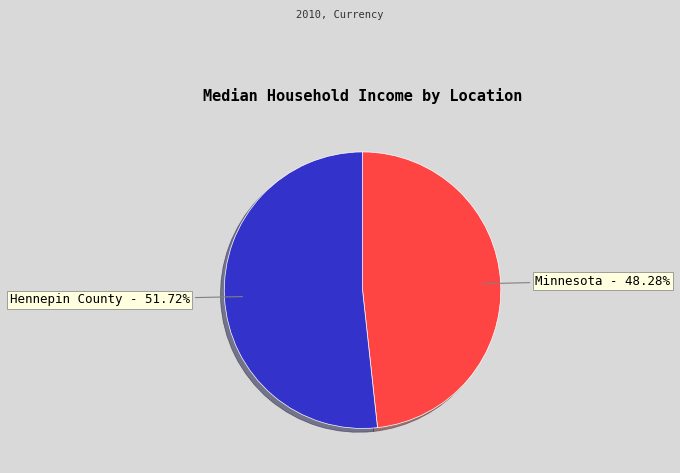

Count the number of slices in the pie.

2